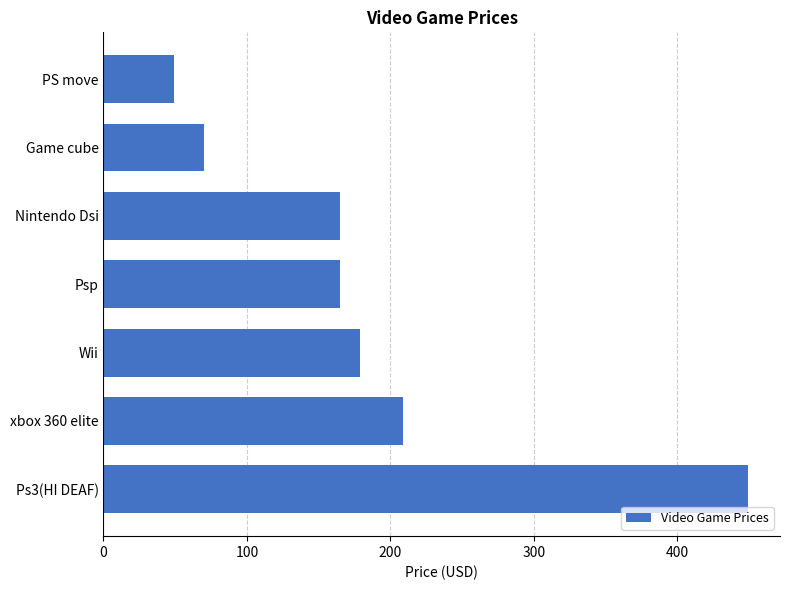

How many distinct data groups are displayed?

1